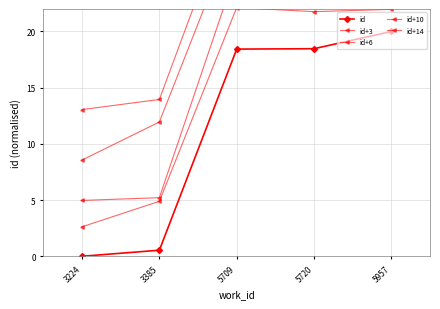

What is the sum of all id values?

57.4